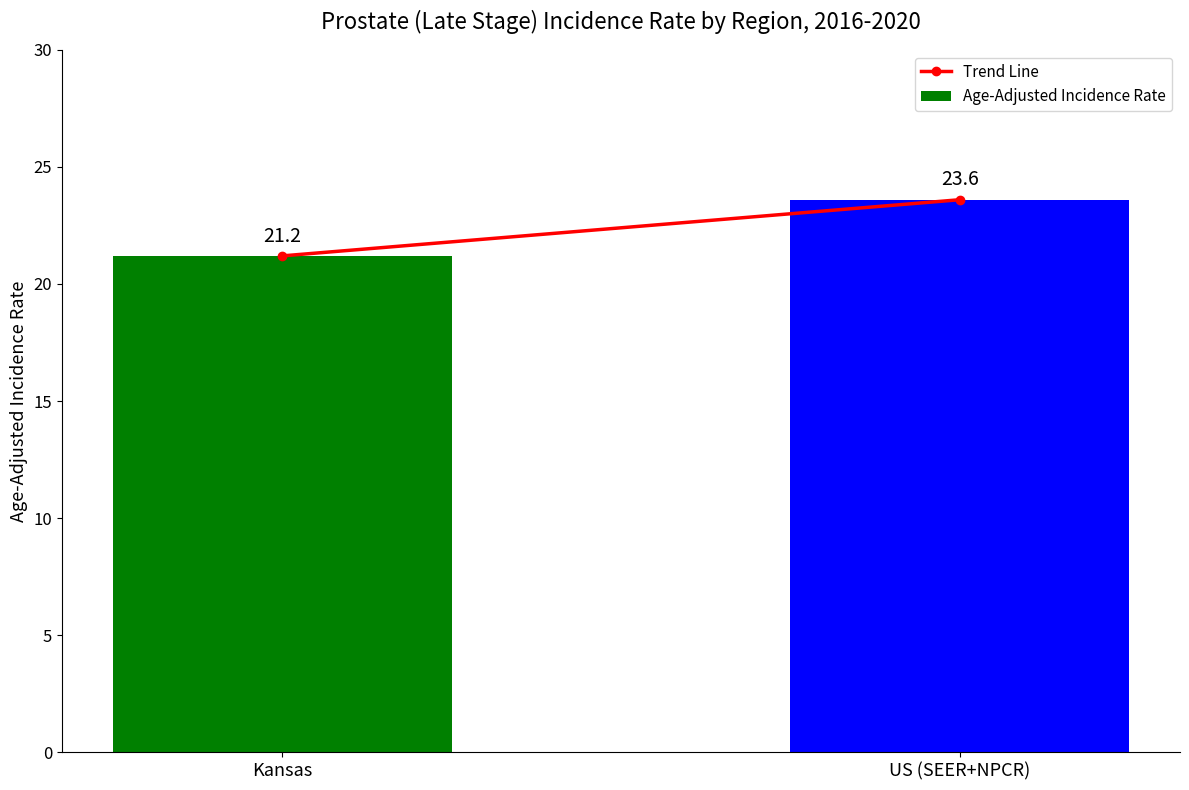

The chart shows a value of 21.2 at Kansas. True or false?

True